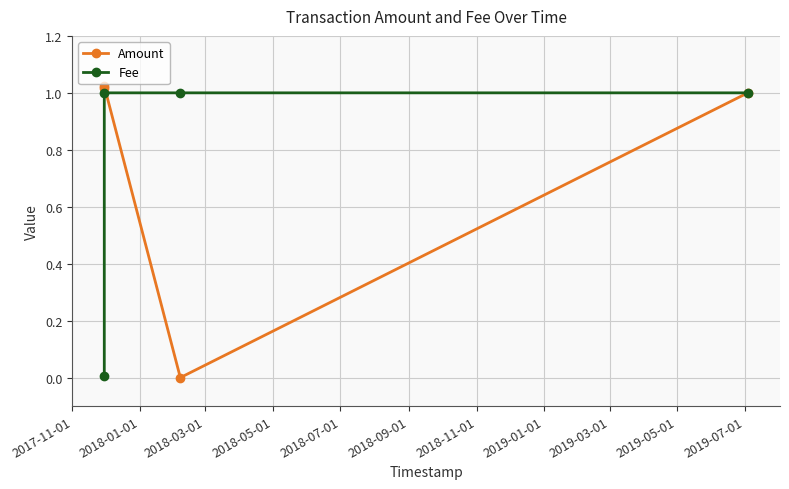

True or false: Fee has more than 2 points higher than both neighbors.

False